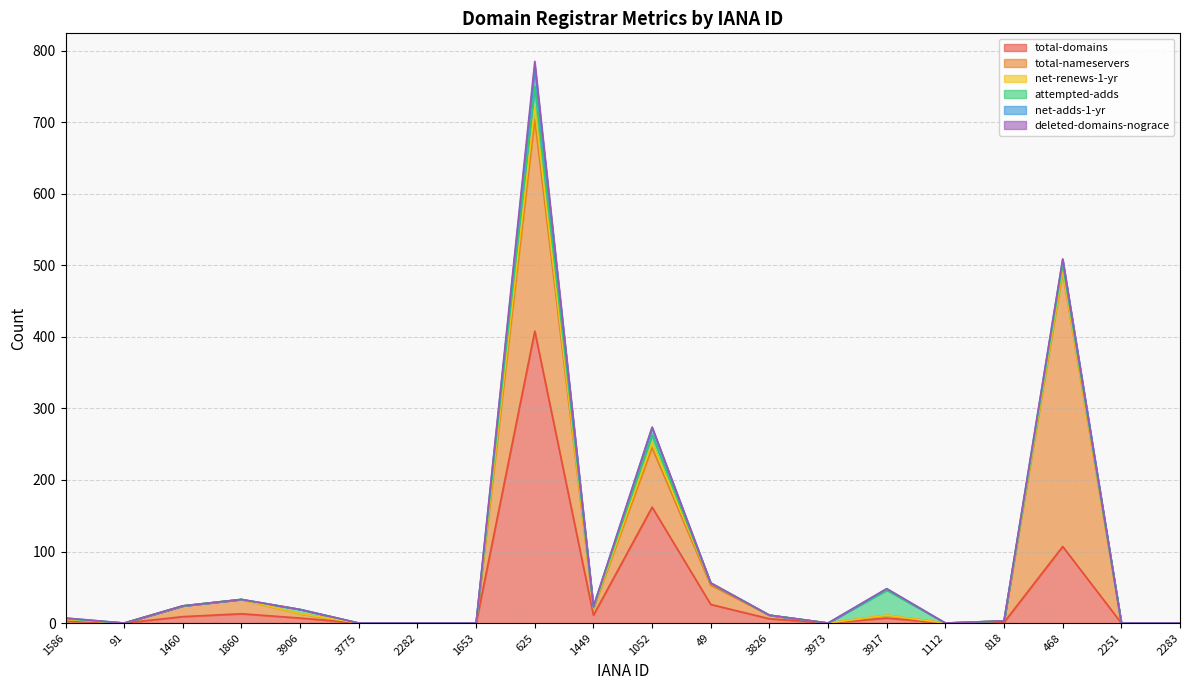

What is the sum of all net-renews-1-yr values?

29